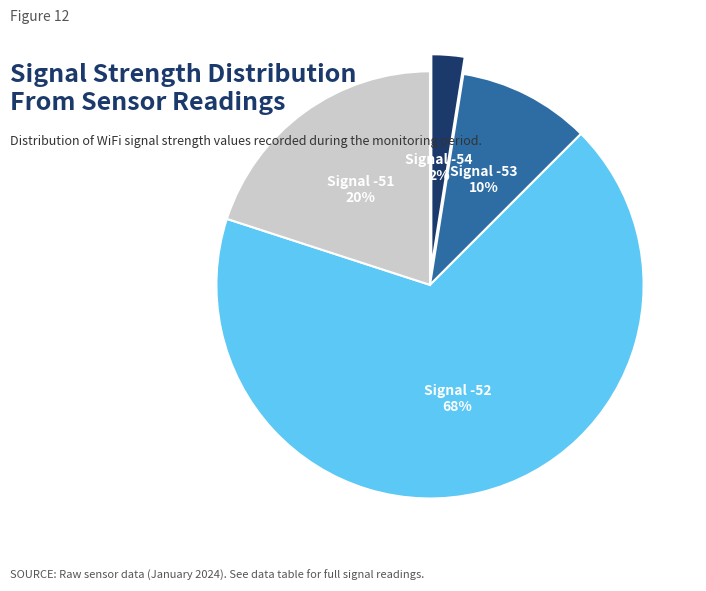

Does any single category account for the majority?

Yes